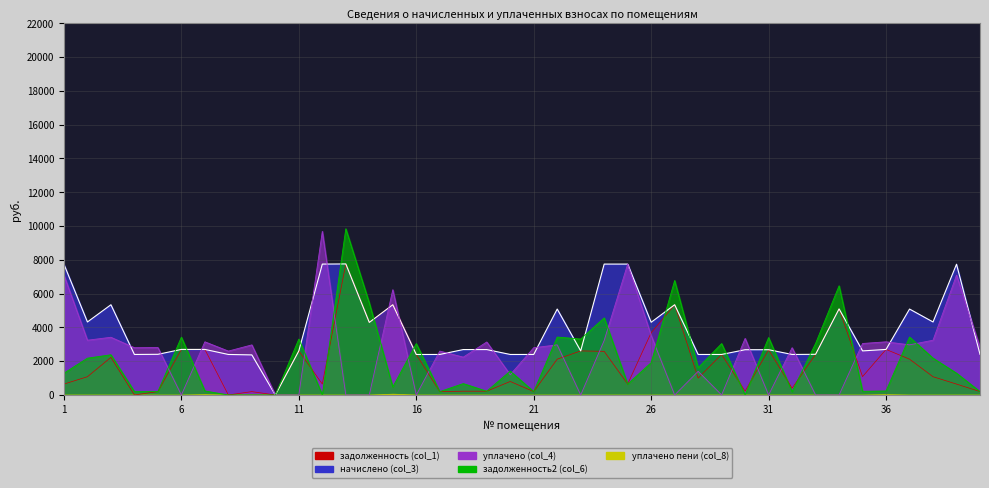

Which series changed the most between 19 and 33?

уплачено (col_4)